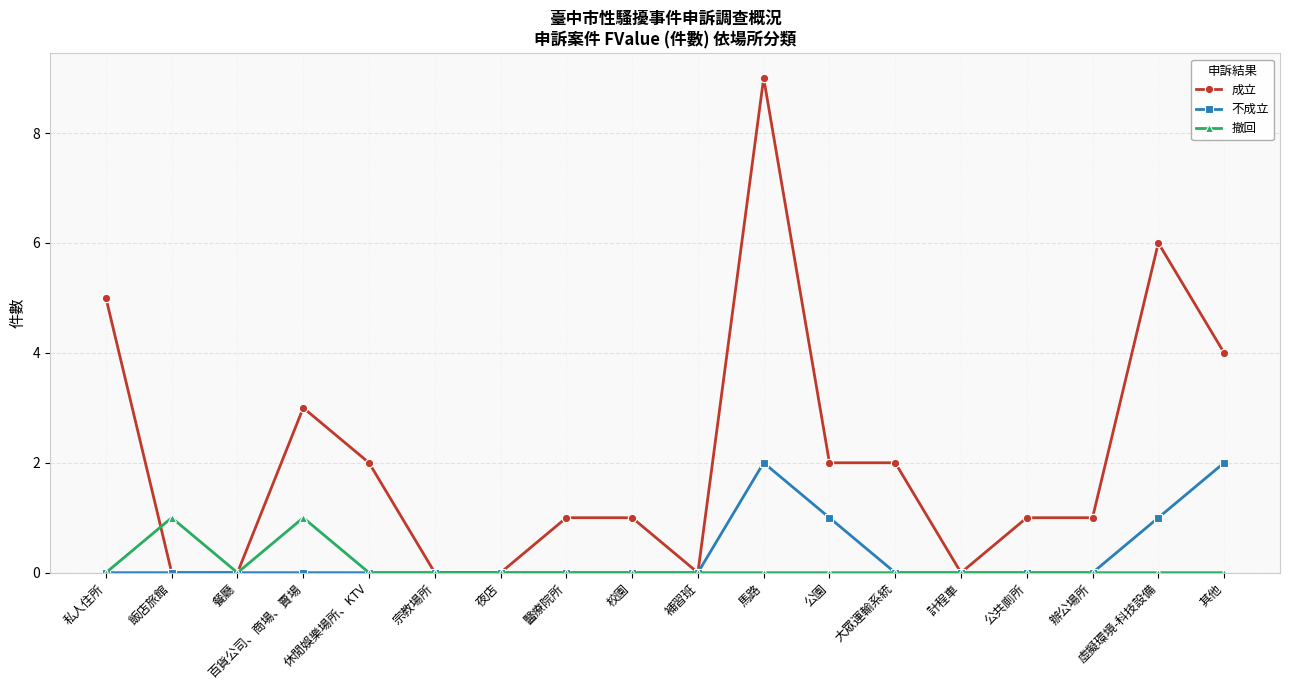

What is the value of the 撤回 point at the 2nd from the left?

1